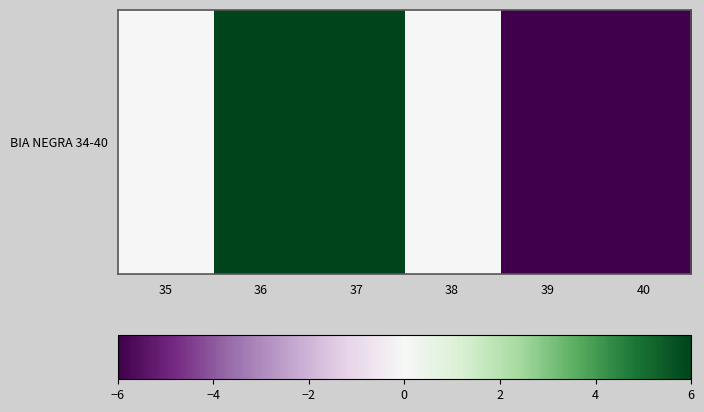

How many values exceed 0?

2